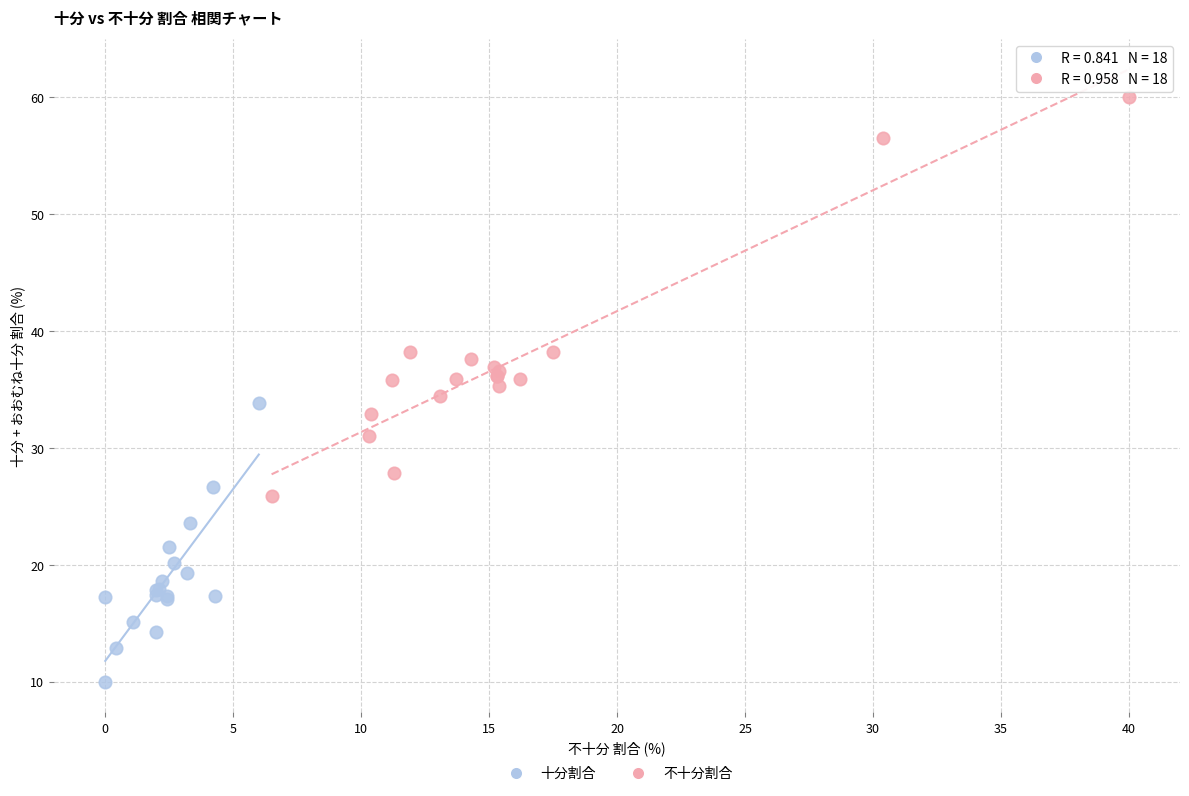

Which series reaches the maximum Y coordinate?

不十分割合